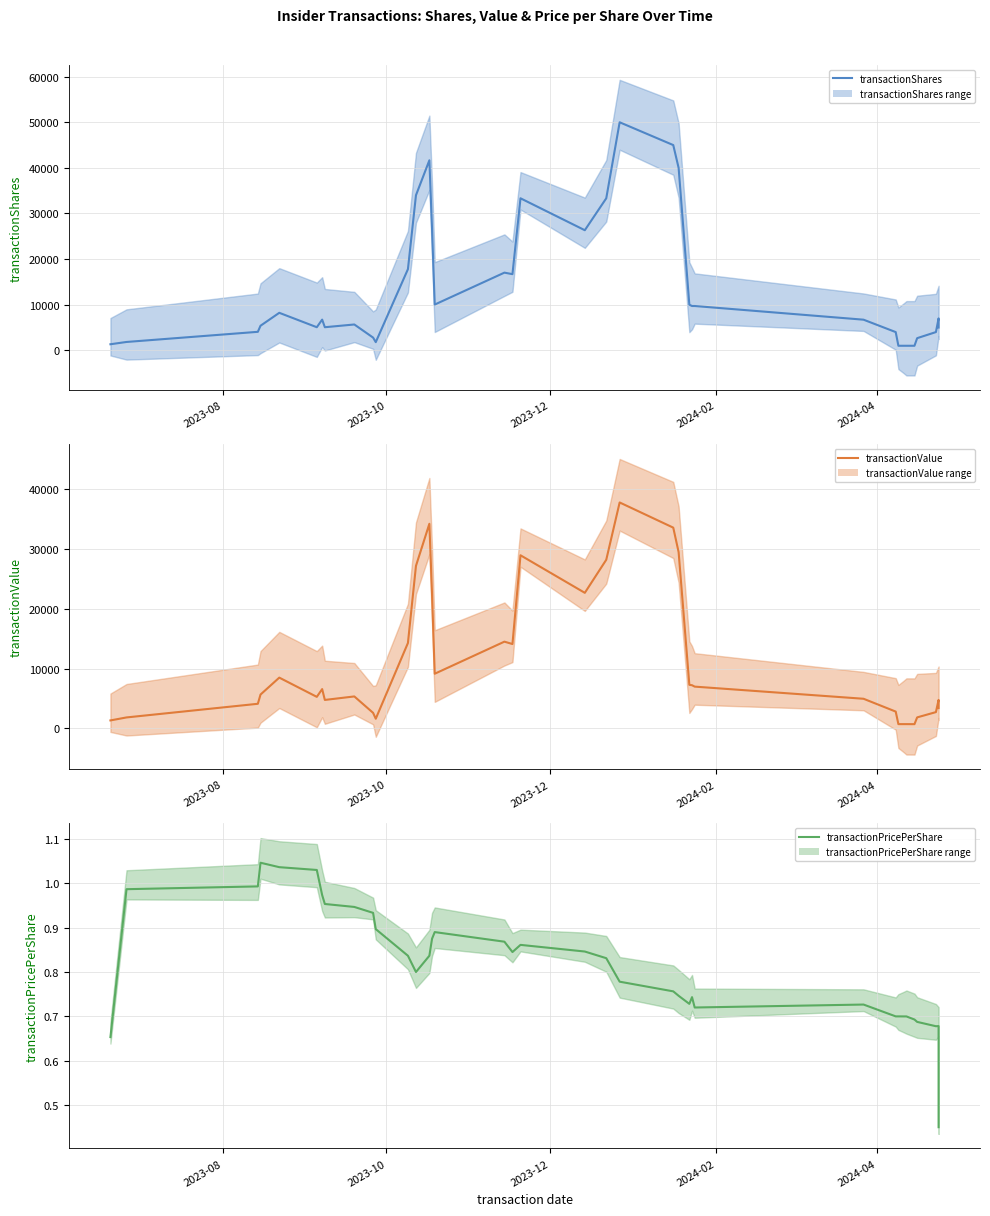

Reading left to right, extract all data points from this chart.

transactionShares: 1333.3	1833.3	4058.0	5391.3	8224.7	5066.7	6733.3	5066.7	5666.7	2793.3	1793.3	17793.3	34000.0	41666.7	26666.7	10033.3	17033.3	16700.0	33333.3	26333.3	33333.3	50000.0	45000.0	40000.0	10000.0	9717.3	9717.3	6717.3	4000.0	1000.0	1000.0	1000.0	1000.0	2666.7	4000.0	7000.0	5000.0
transactionValue: 1320.0	1820.0	4105.7	5652.3	8485.7	5266.7	6566.7	4750.0	5336.7	2588.7	1605.3	14285.3	27200.0	34250.0	22441.7	9136.7	14510.0	14111.7	28975.0	22685.0	28225.0	37820.0	33602.0	29502.0	7282.0	7213.0	6979.7	4946.3	2800.0	700.0	700.0	700.0	693.0	1827.3	2712.0	4752.3	3384.7
transactionPricePerShare: 0.7	1.0	1.0	1.0	1.0	1.0	1.0	1.0	0.9	0.9	0.9	0.8	0.8	0.8	0.9	0.9	0.9	0.8	0.9	0.8	0.8	0.8	0.8	0.7	0.7	0.7	0.7	0.7	0.7	0.7	0.7	0.7	0.7	0.7	0.7	0.7	0.5